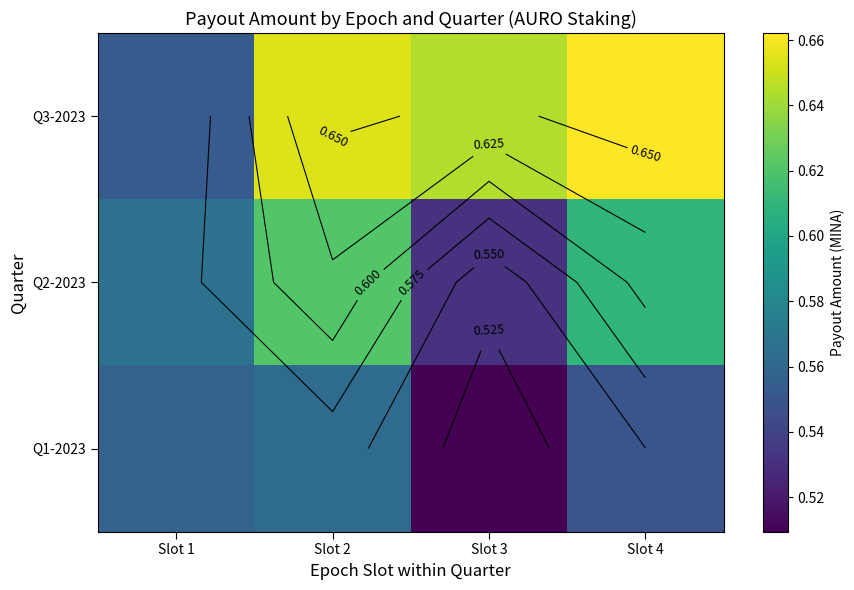

How many distinct data groups are displayed?

3